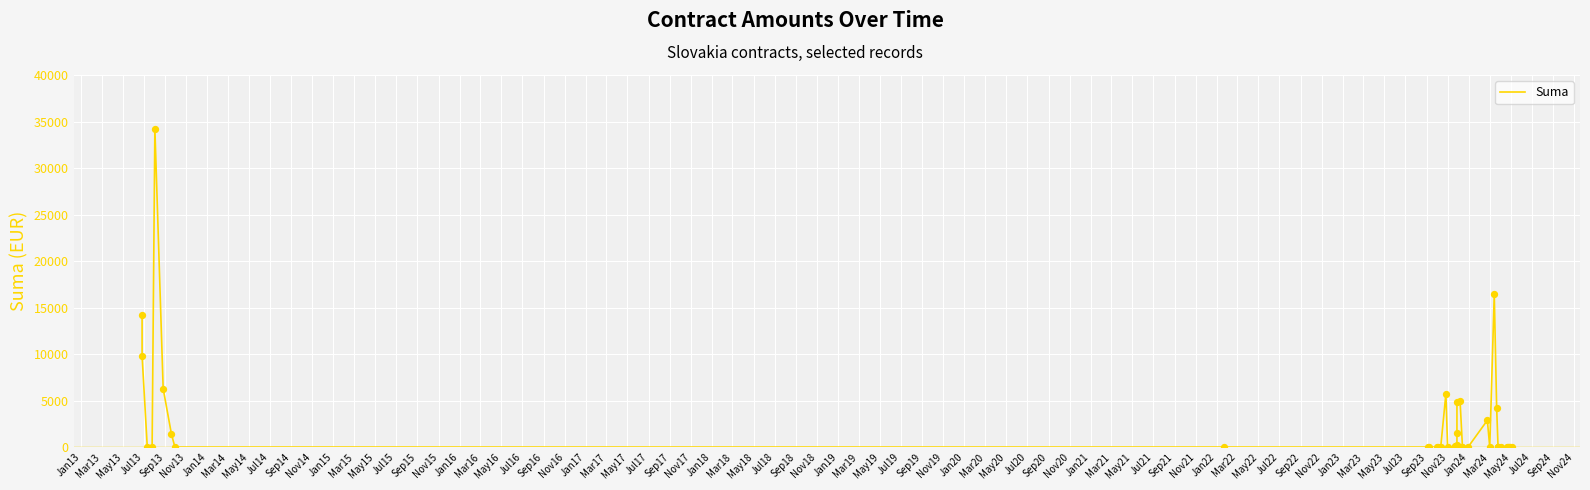

Between Mar14 and Jan15, which is larger?

Mar14